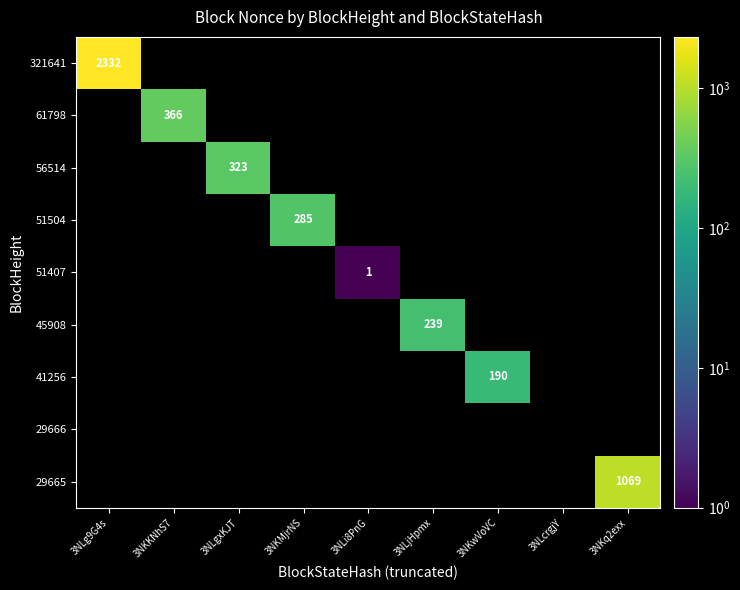

At which category does the chart reach its peak across all series?

3NLg9G4s